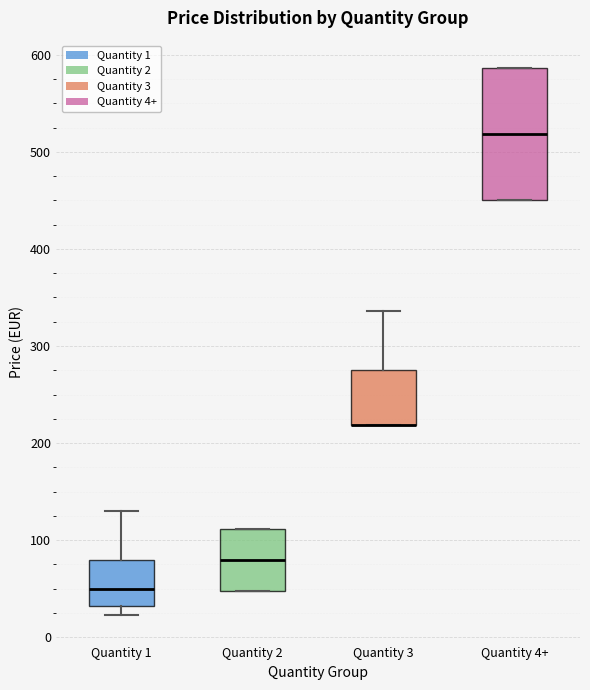

Reading left to right, read every box against the y-axis: the position of its median line, the range the box covers, and the ends of its whiskers. The values are not printed on the chart, so give them approximately, as read against the axis.

Quantity 1: median 50, box 30 to 80, whiskers 20 to 130
Quantity 2: median 80, box 50 to 110, whiskers 50 to 110
Quantity 3: median 220 (drawn on the box's lower edge), box 220 to 280, whiskers 220 to 340
Quantity 4+: median 520, box 450 to 590, whiskers 450 to 590